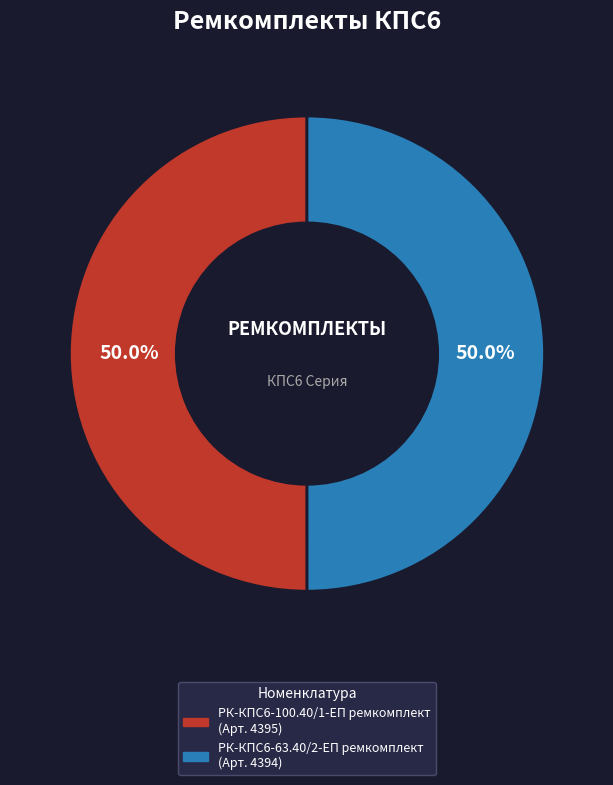

The РК-КПС6-63.40/2-ЕП ремкомплект slice represents 41% of the pie. True or false?

False